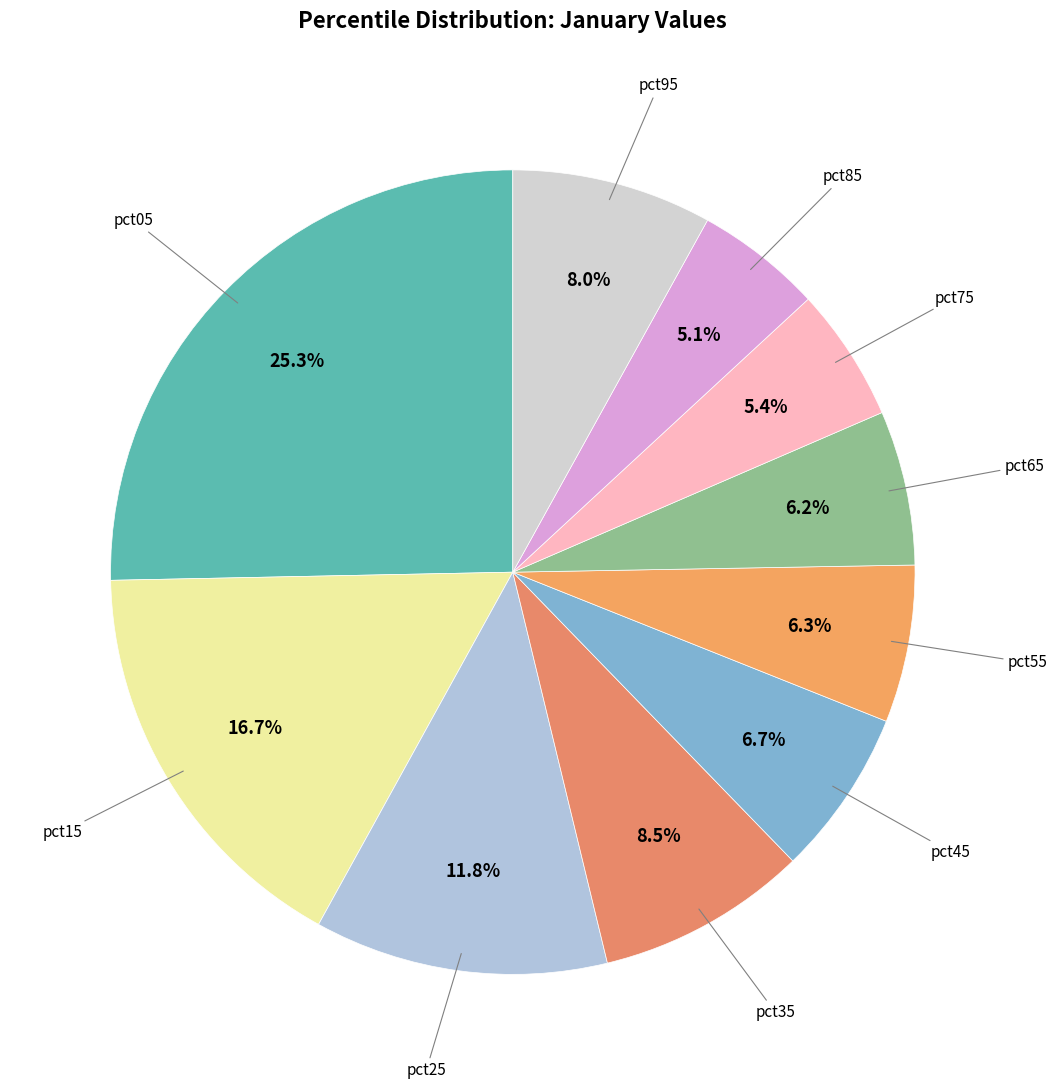

How many slices are in this pie chart?

10